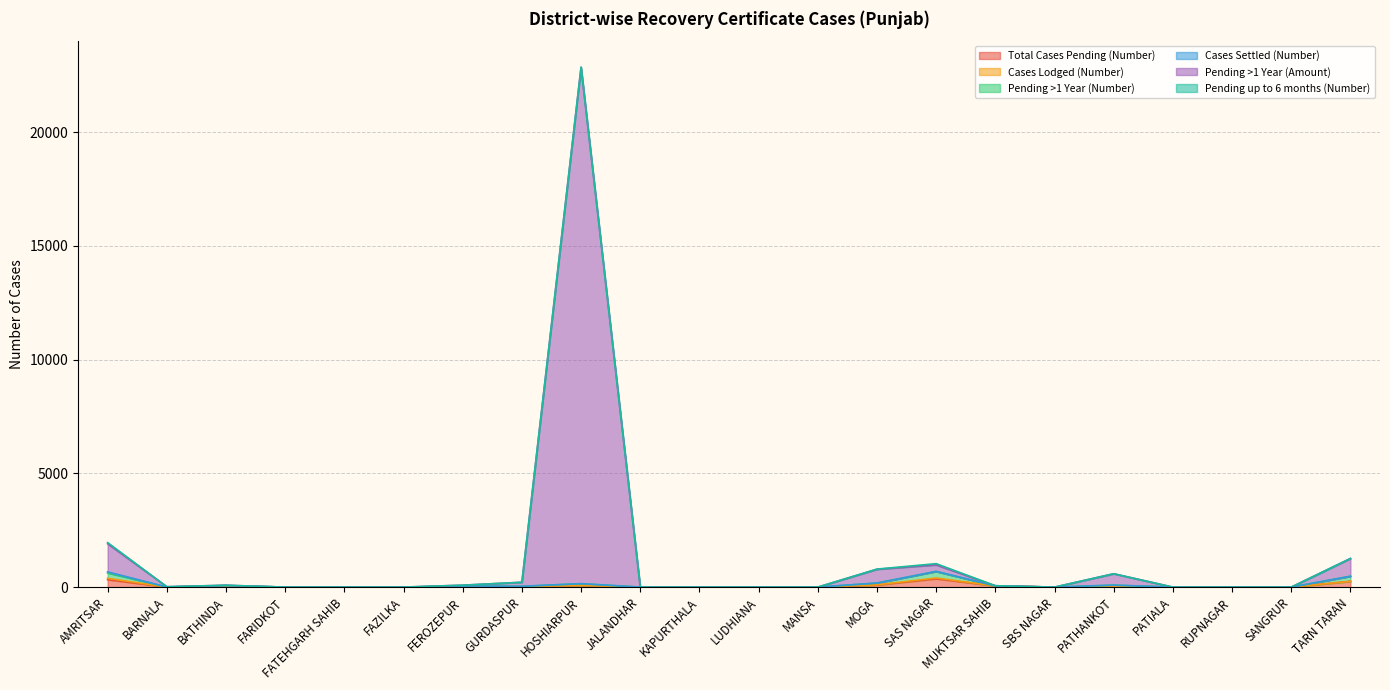

What position from the right is PATHANKOT?

5